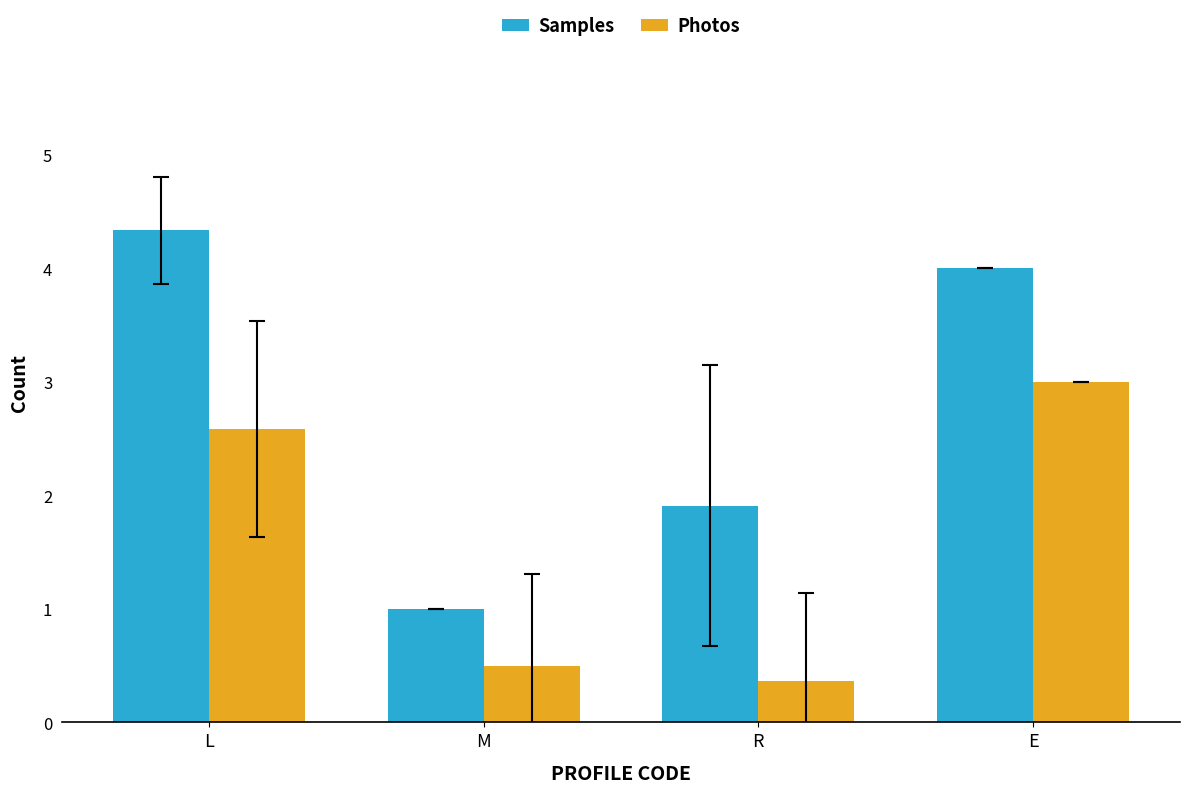

What is the minimum value shown in the chart?

0.4